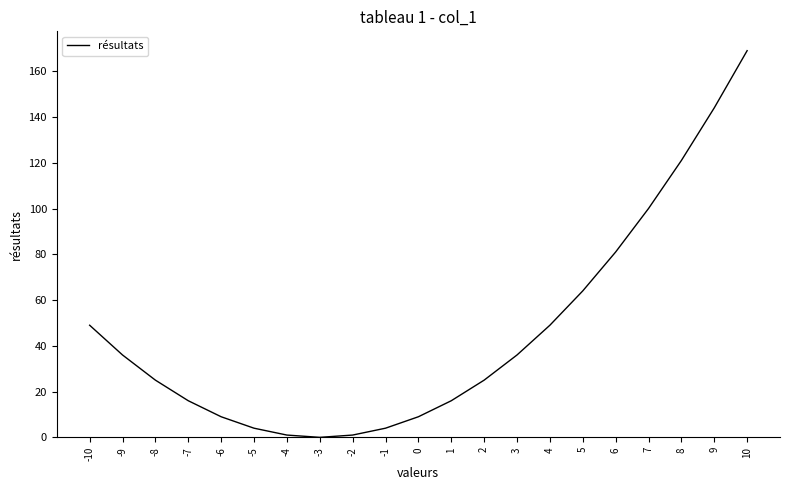

The value at -10 is 25. True or false?

False